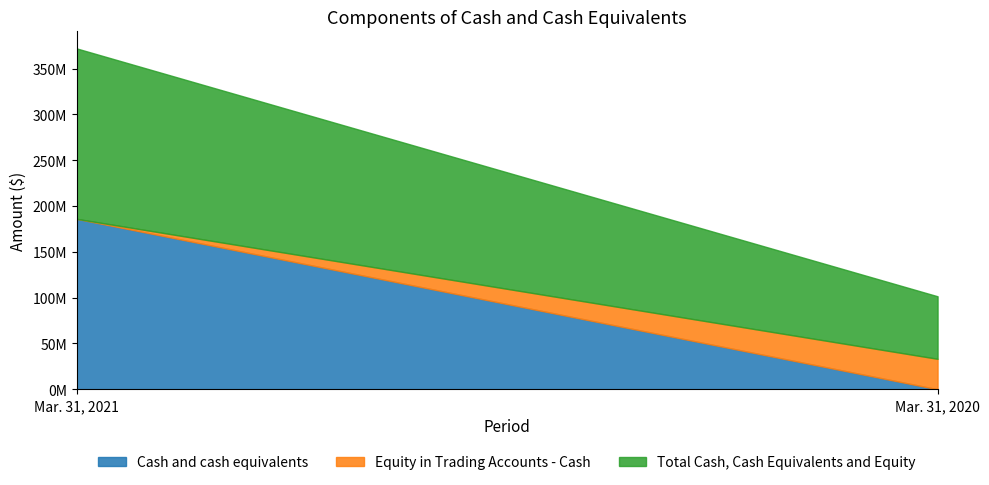

The Cash and cash equivalents series shows 104531625 at Mar. 31, 2020. True or false?

False